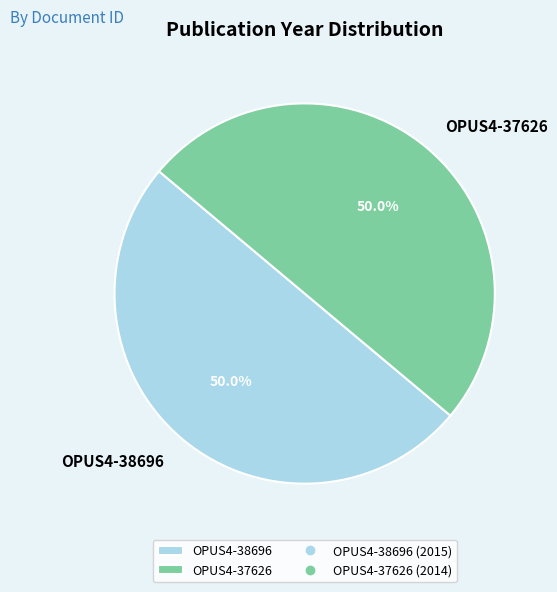

To the nearest percent, what percentage of the pie is OPUS4-38696?

50%